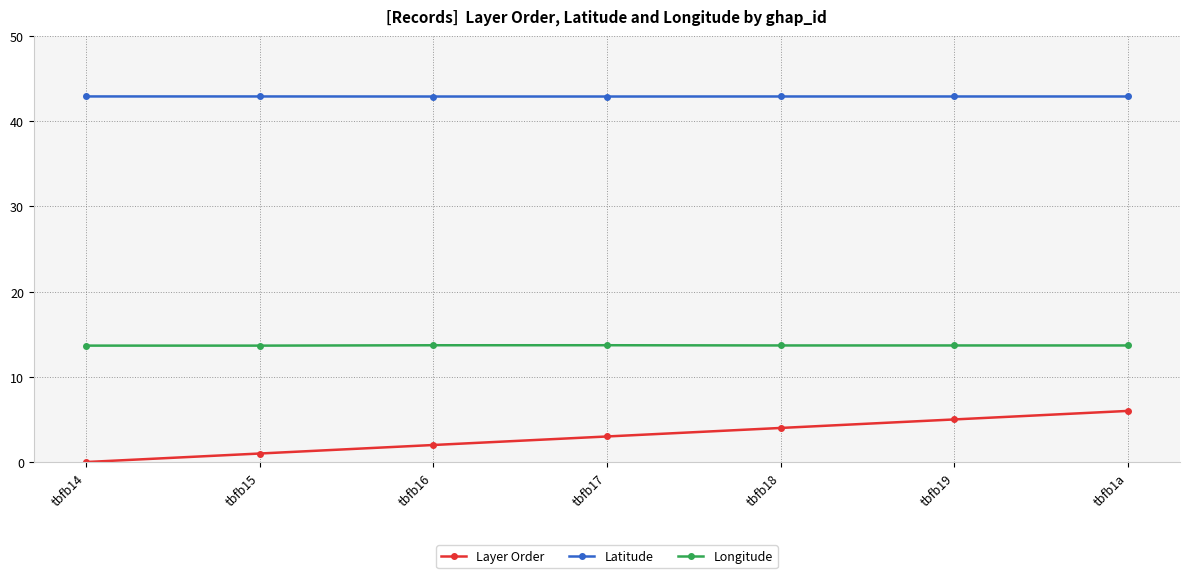

True or false: Layer Order has a value of 1.0 at tbfb15.

True